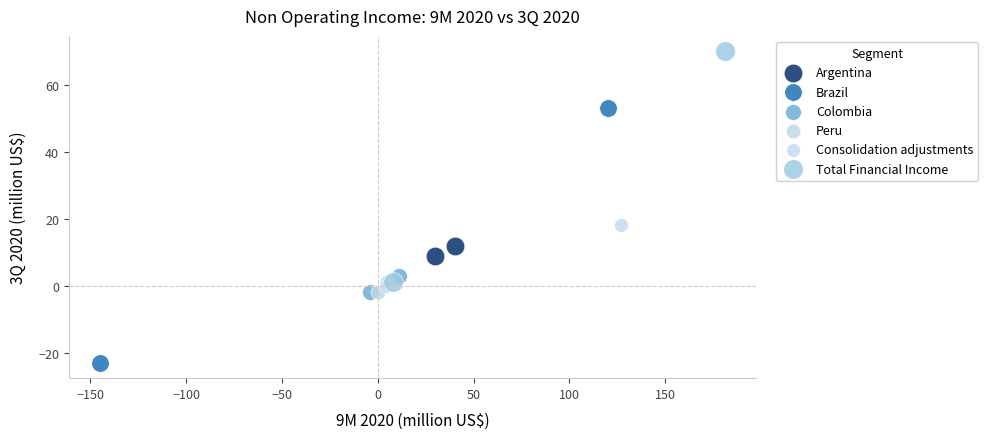

Which series has the widest spread of Y values?

Brazil